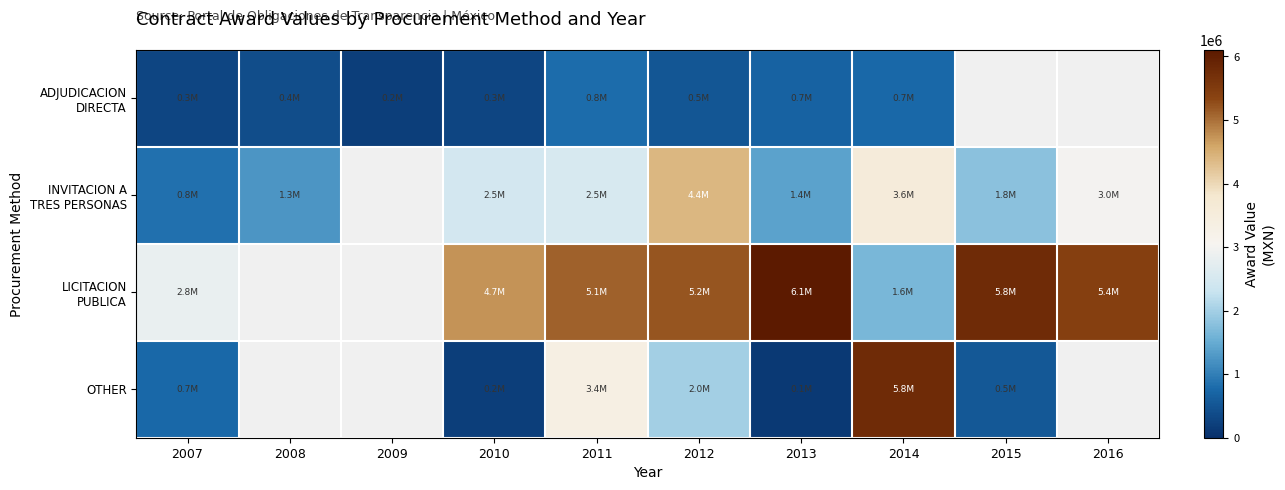

True or false: LICITACION PUBLICA has a value of 10405060.0 at 2015.

False